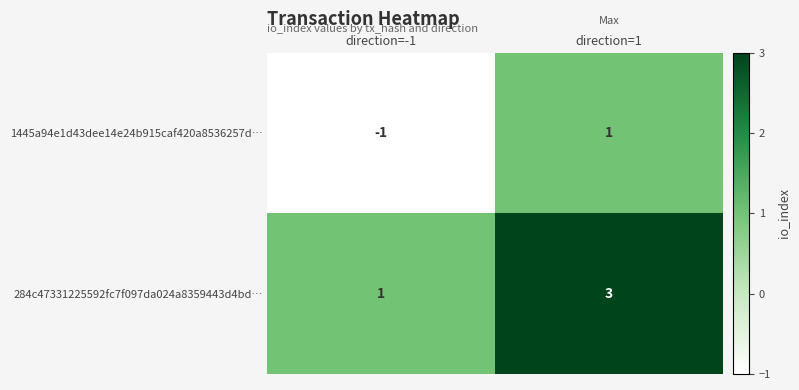

Reading right to left, list all the values displayed in this chart.

1445a94e1d43dee14e24b915caf420a8536257d…: 1	-1
284c47331225592fc7f097da024a8359443d4bd…: 3	1